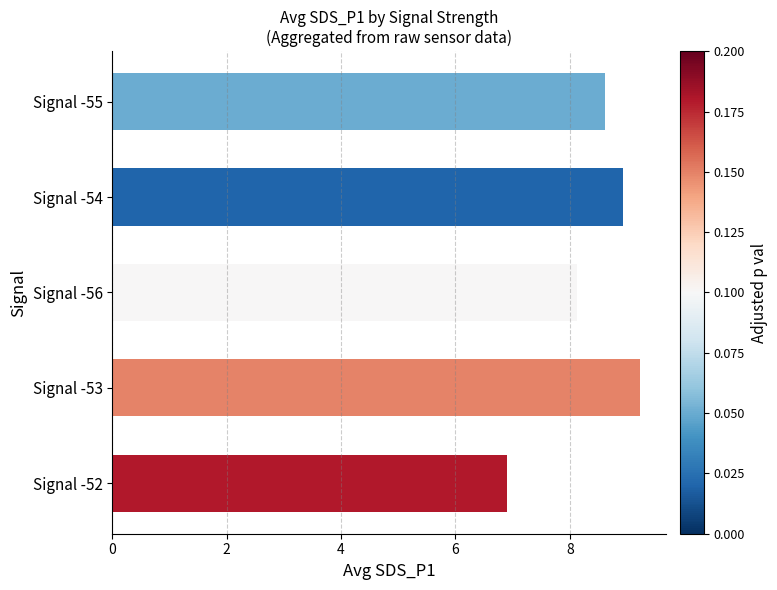

What is the greatest value displayed?

9.2